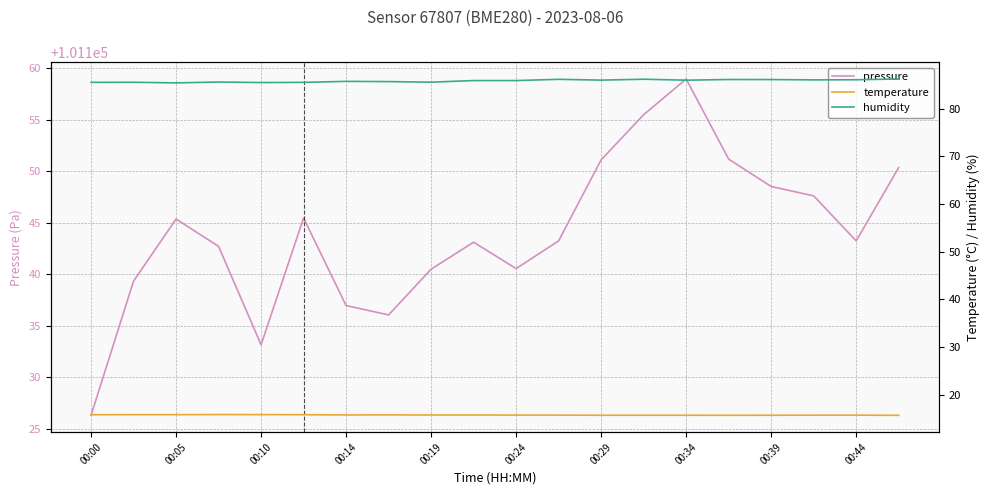

What are all the series names shown in the legend?

pressure, temperature, humidity